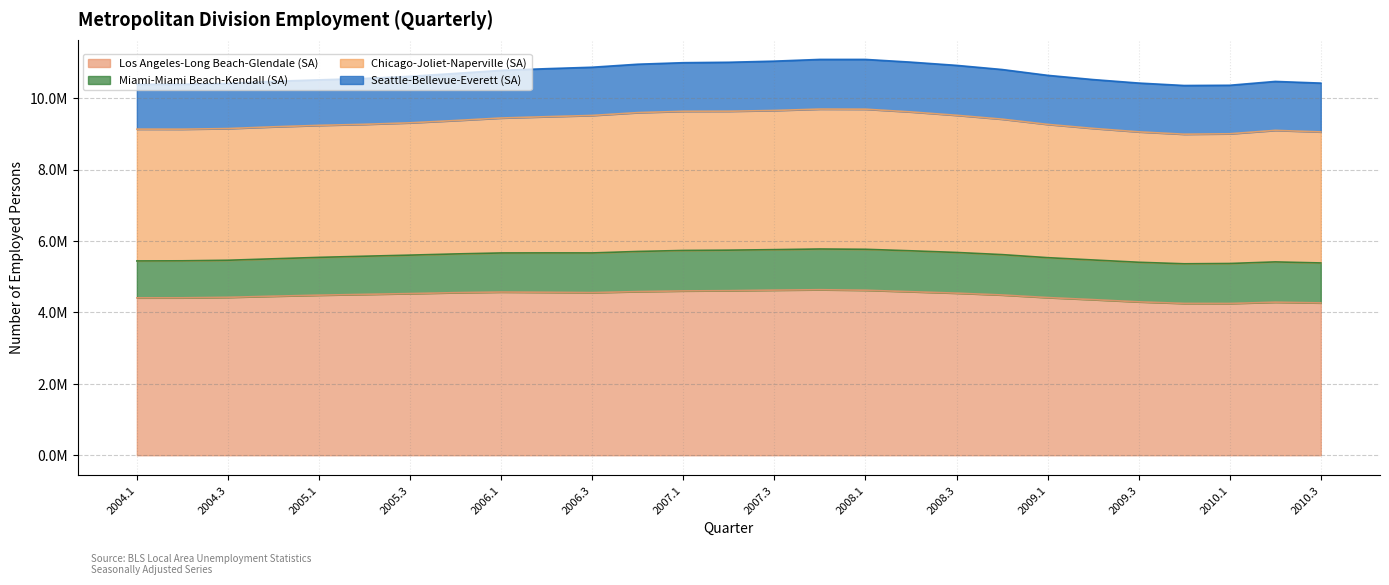

True or false: Chicago-Joliet-Naperville (SA) and Los Angeles-Long Beach-Glendale (SA) intersect in this chart.

False